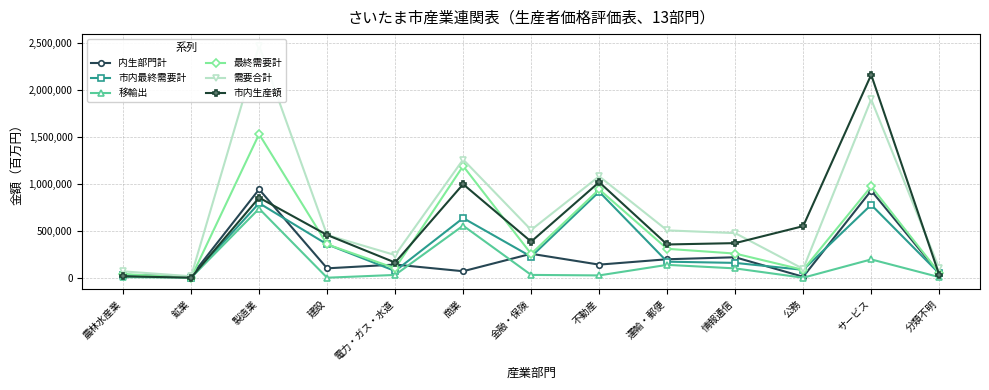

What is the spread (max minus min) of values at 電力・ガス・水道?

211508